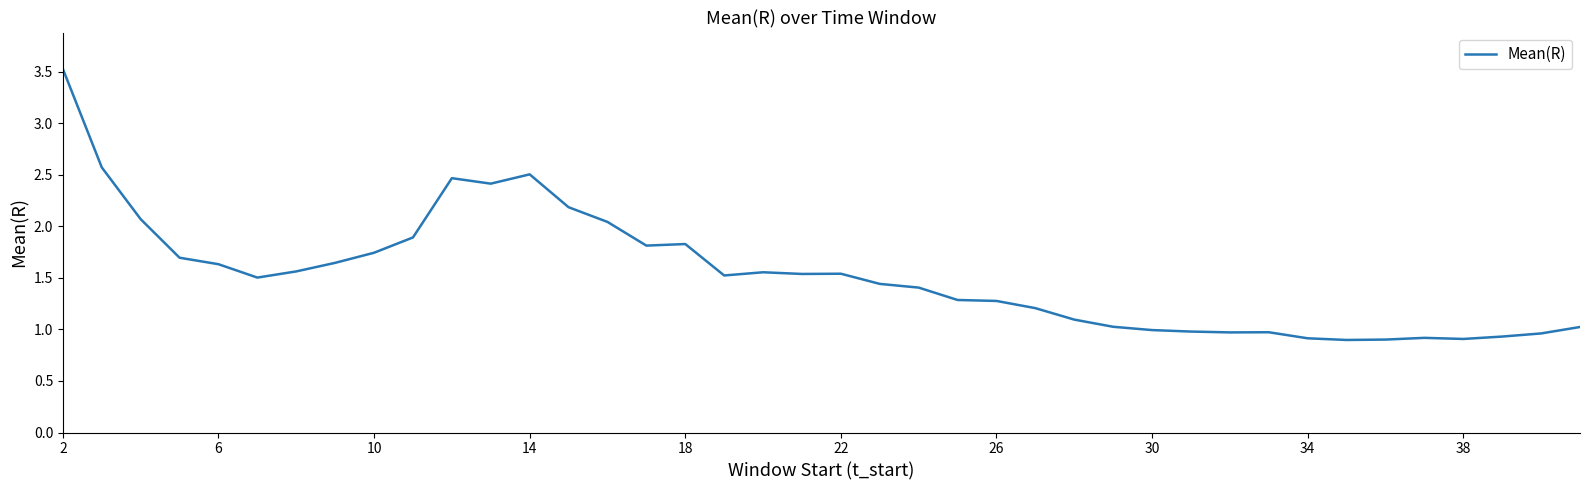

What is the maximum value shown in the chart?

3.5